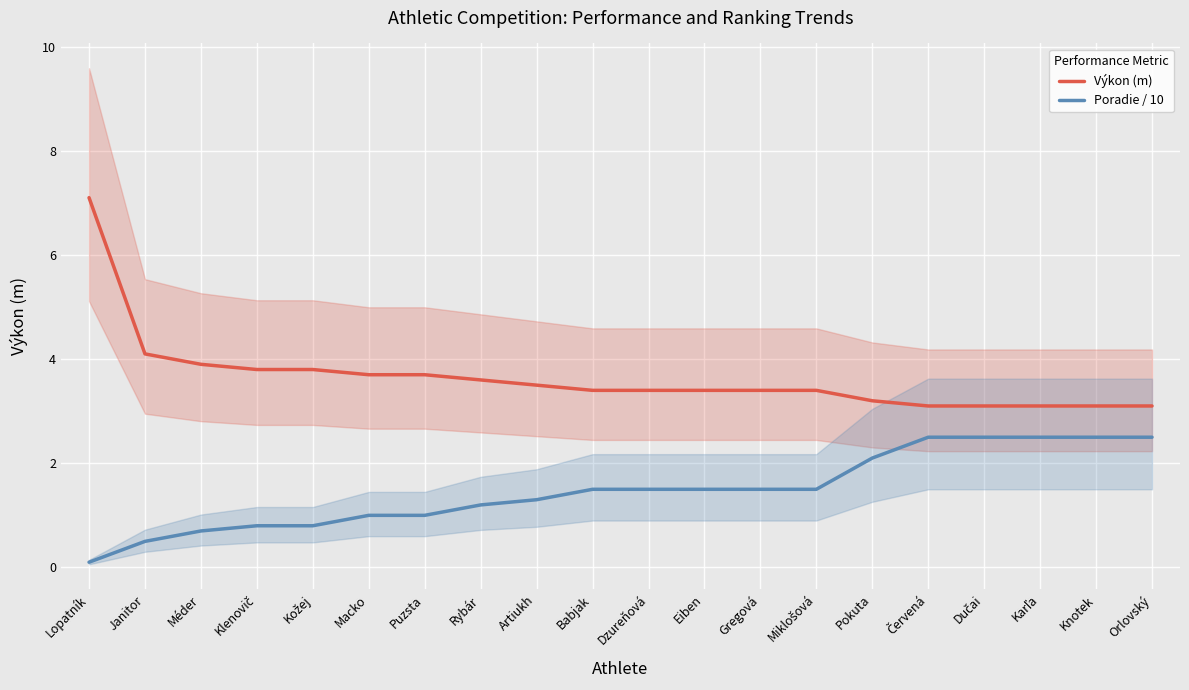

Count the number of data series in this chart.

2